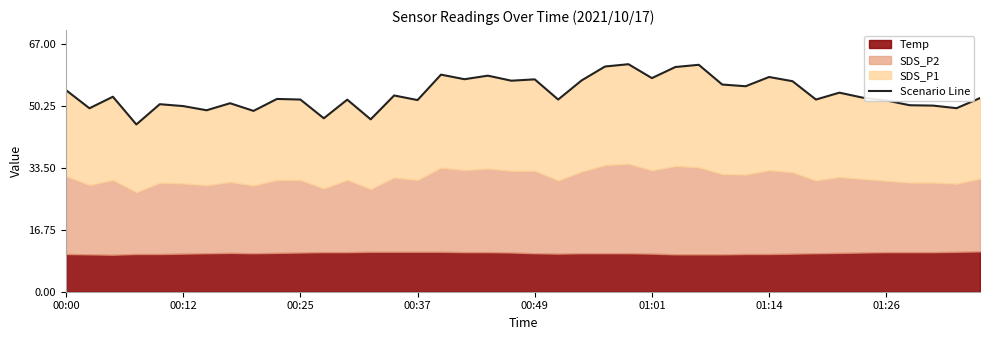

How many points are higher than both their immediate neighbors (excluding endpoints)?

13